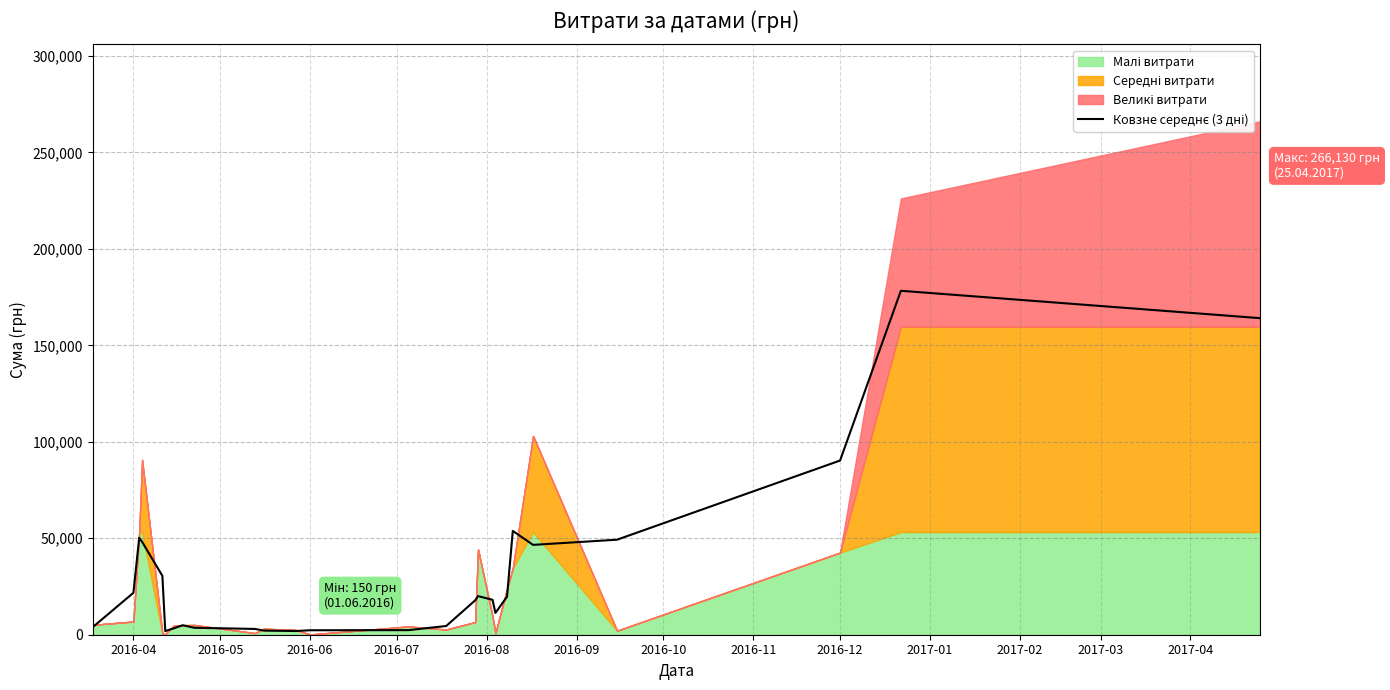

True or false: the data shows 1278.8 at 2016-06.

False